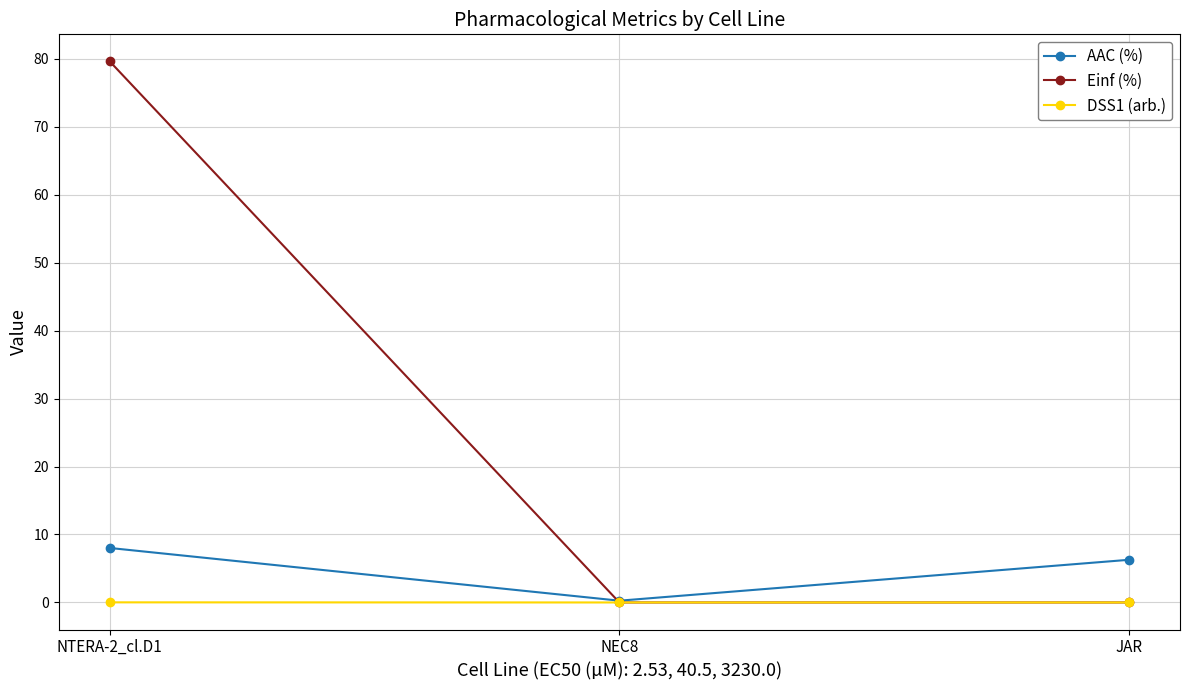

The value of AAC (%) at JAR is 6.3. True or false?

True